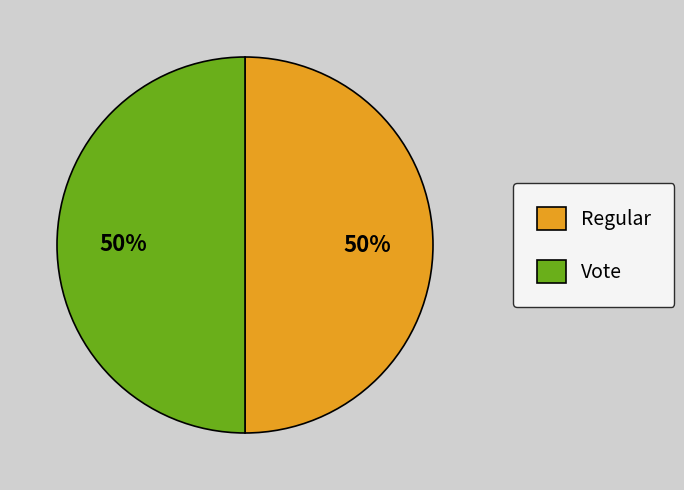

Combined, do Regular and Vote account for over 50%?

Yes